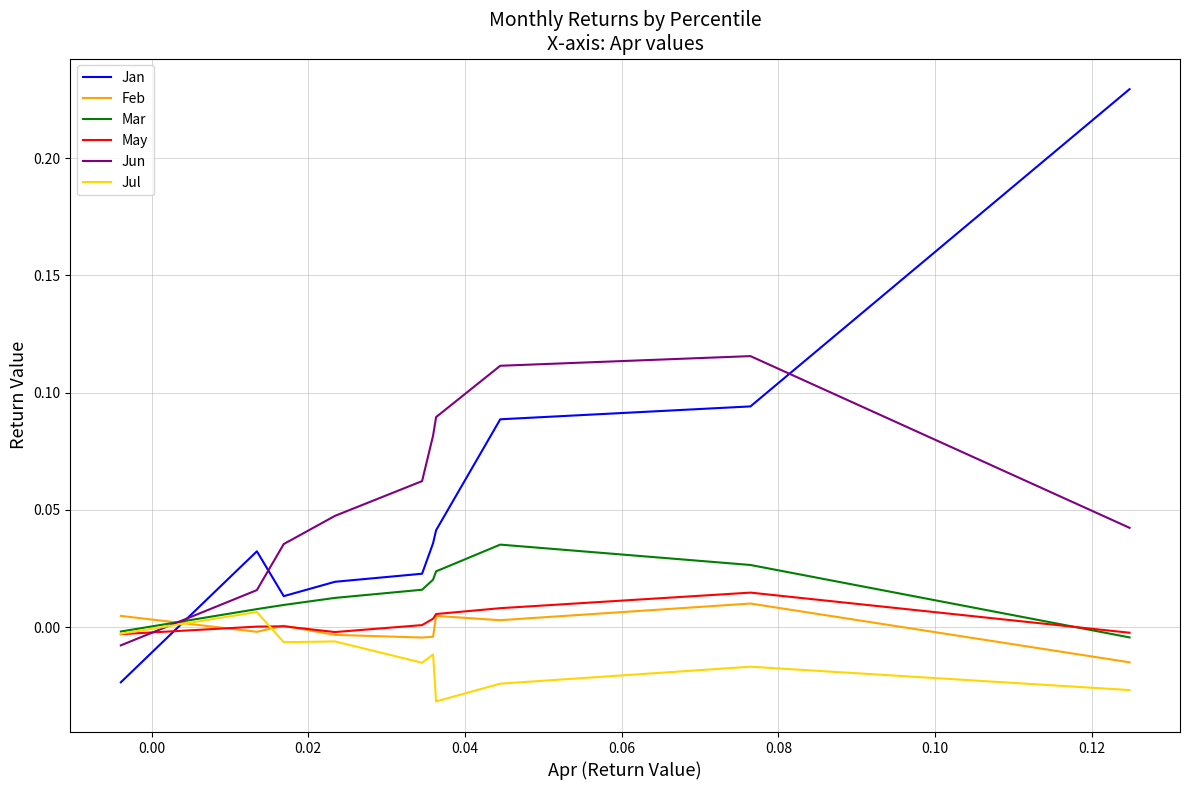

Which series has the largest range (max minus min)?

Jan